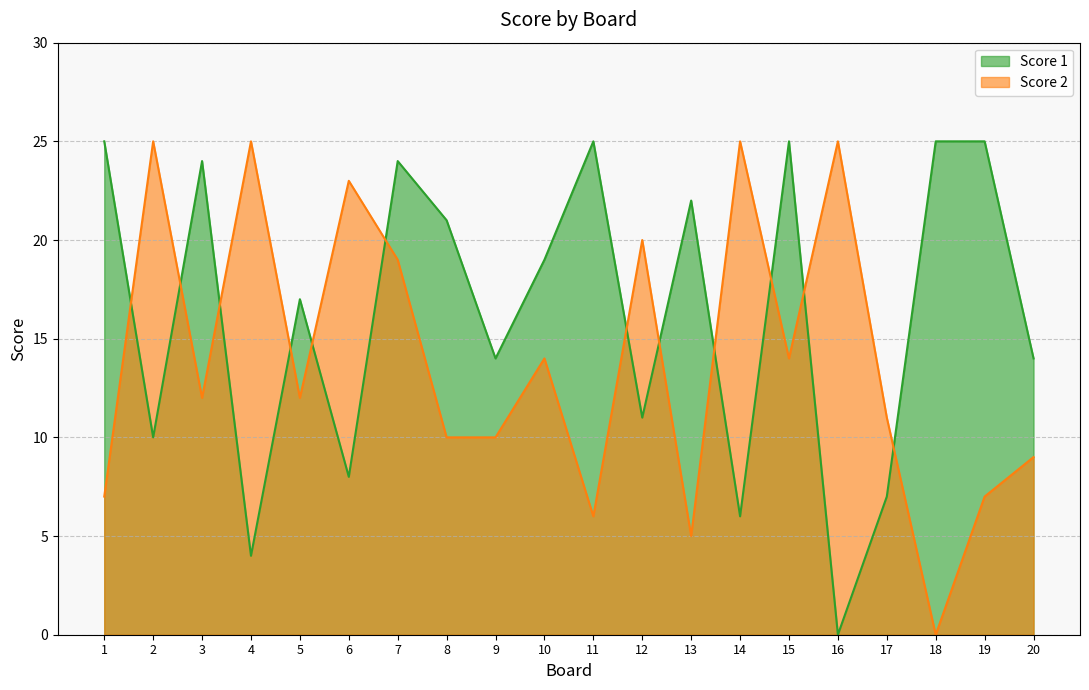

True or false: Score 2 has a value of 10 at 8.

True